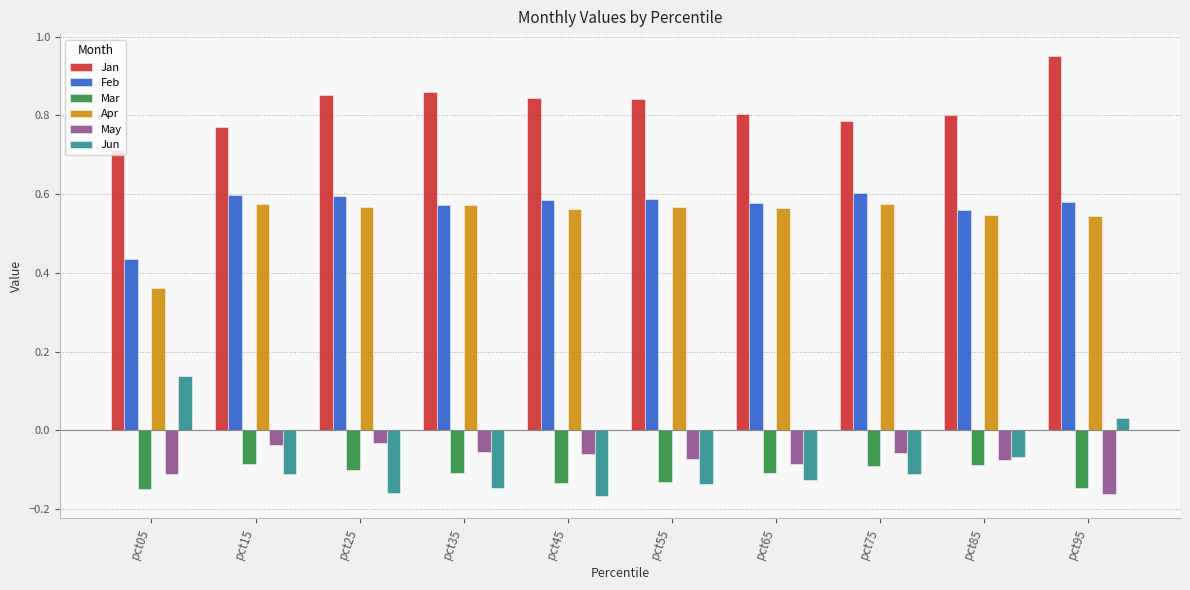

Which series has the largest total across all categories?

Jan